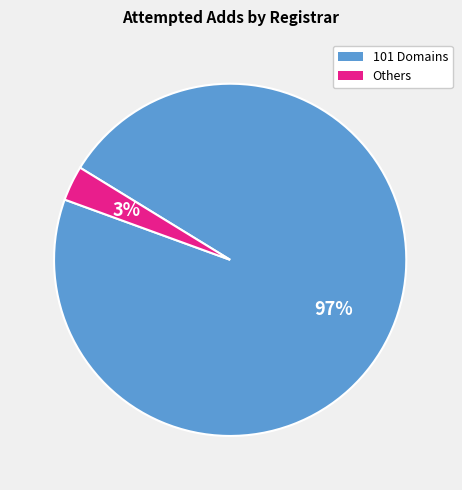

Combined, do Others and 101 Domains account for over 50%?

Yes